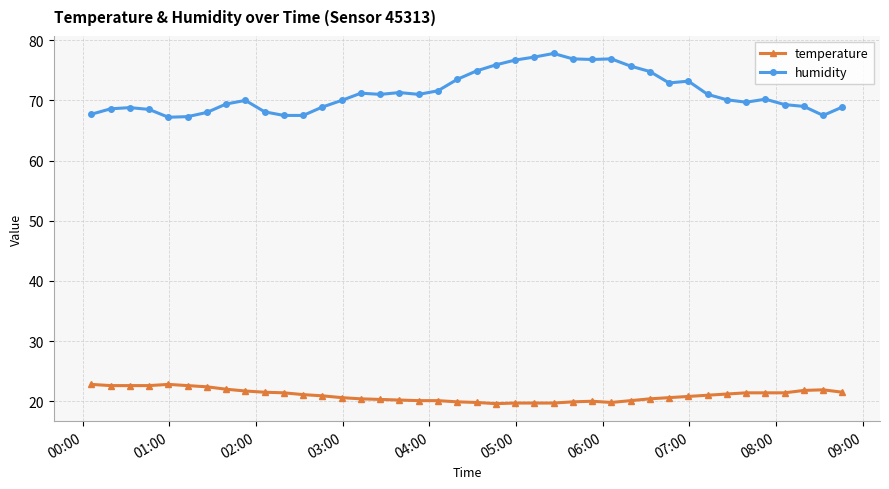

True or false: temperature and humidity cross at least once.

False